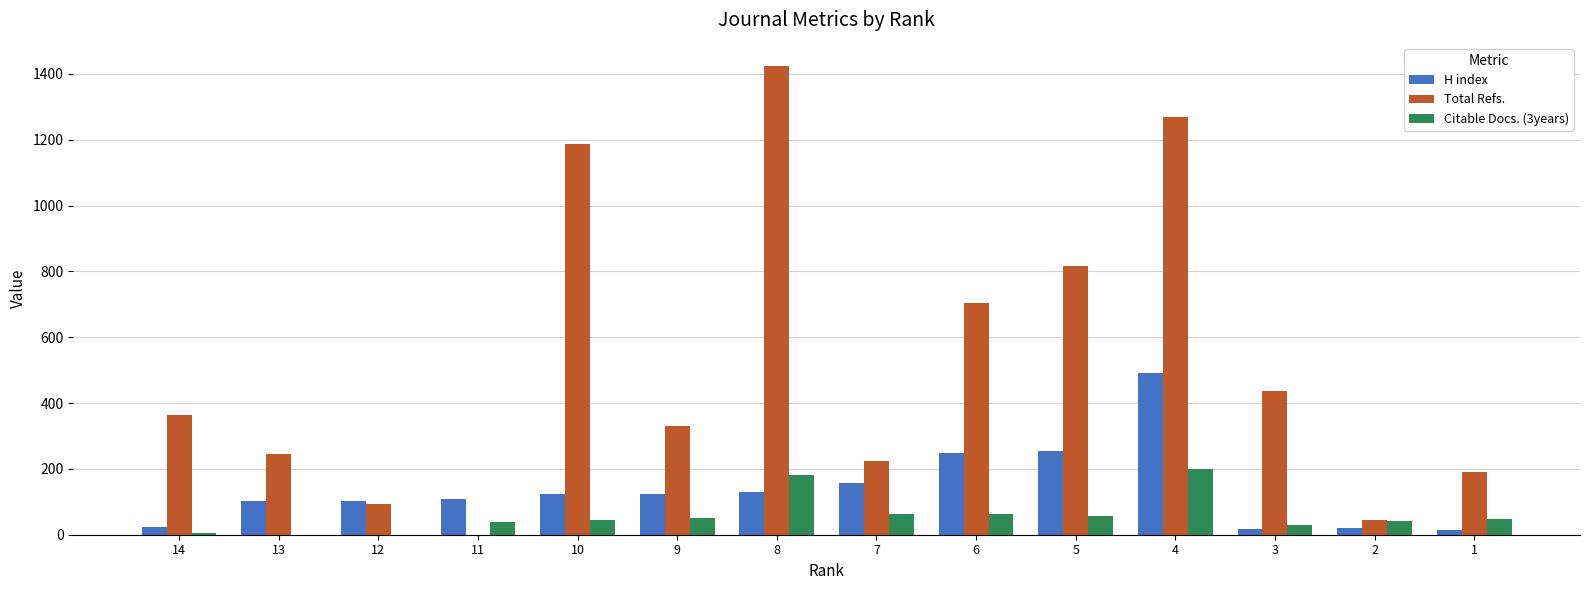

The value of H index at 8 is 130. True or false?

True